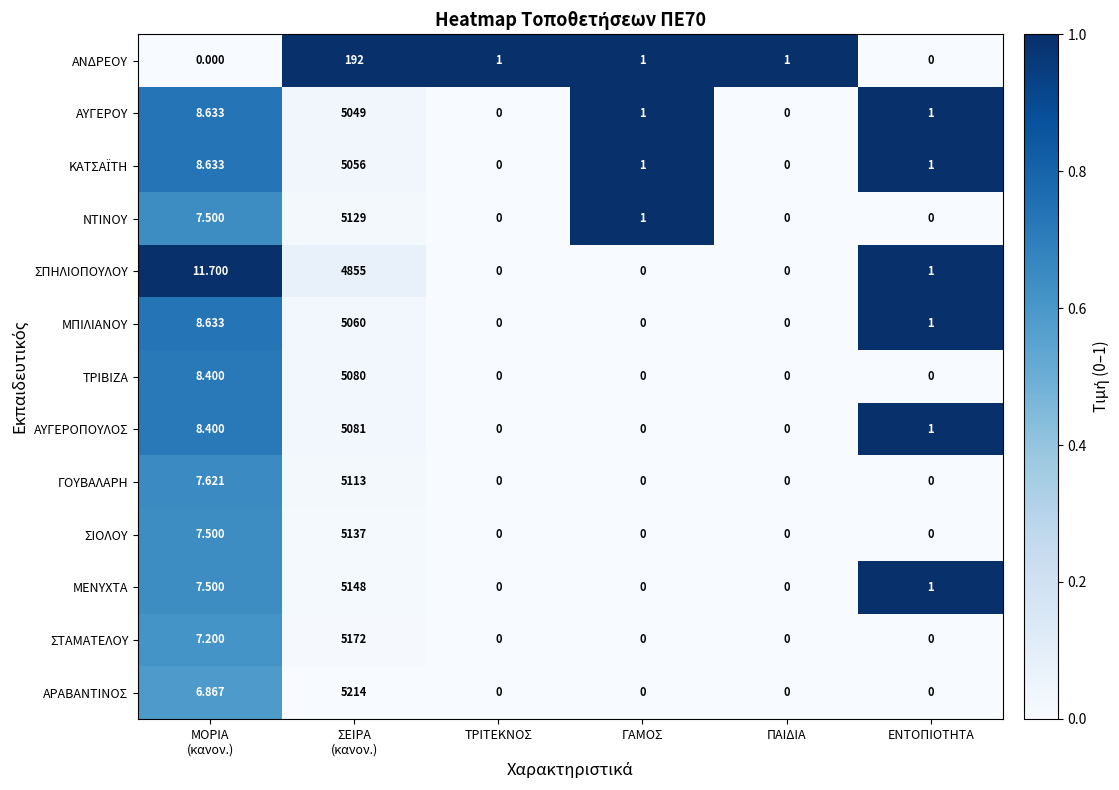

Which series has the largest range (max minus min)?

ΑΡΑΒΑΝΤΙΝΟΣ